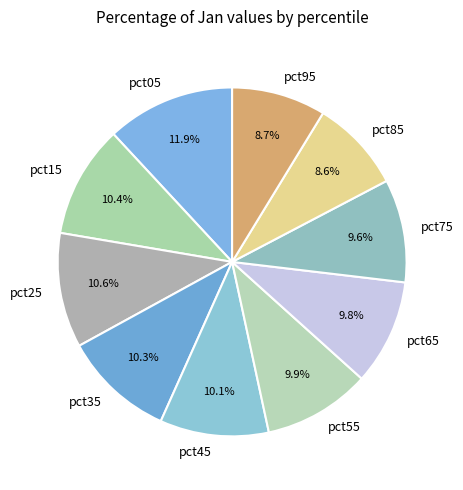

To the nearest percent, what is the average slice percentage?

10%